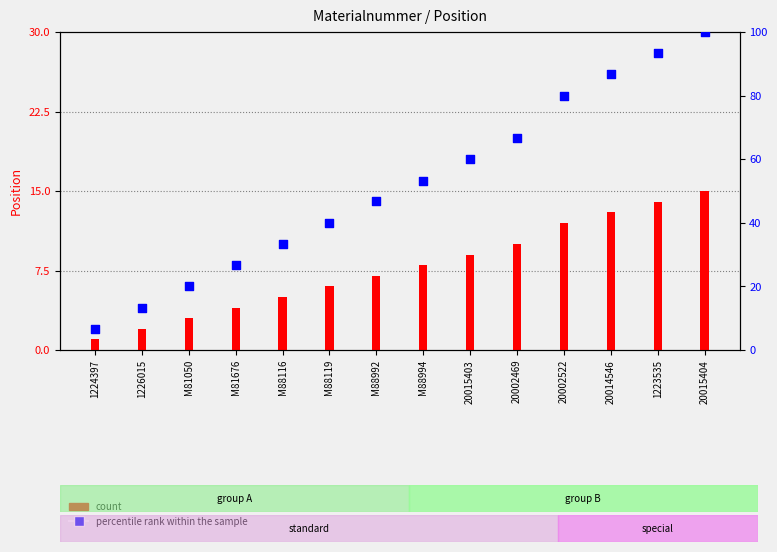

At which category is the sum across all series the highest?

20015404